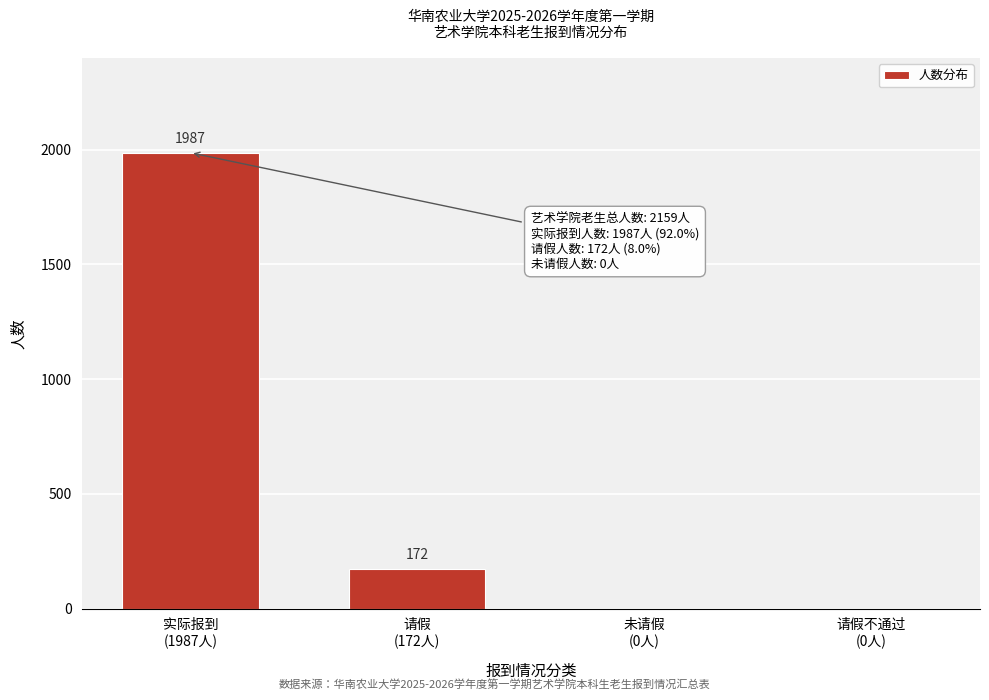

What is the sum of all values?

2159